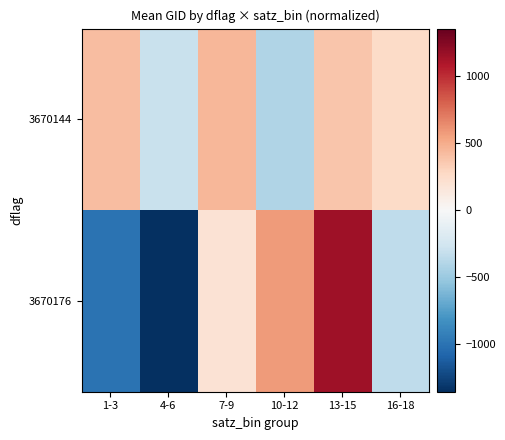

What is the greatest value displayed?

1141.0